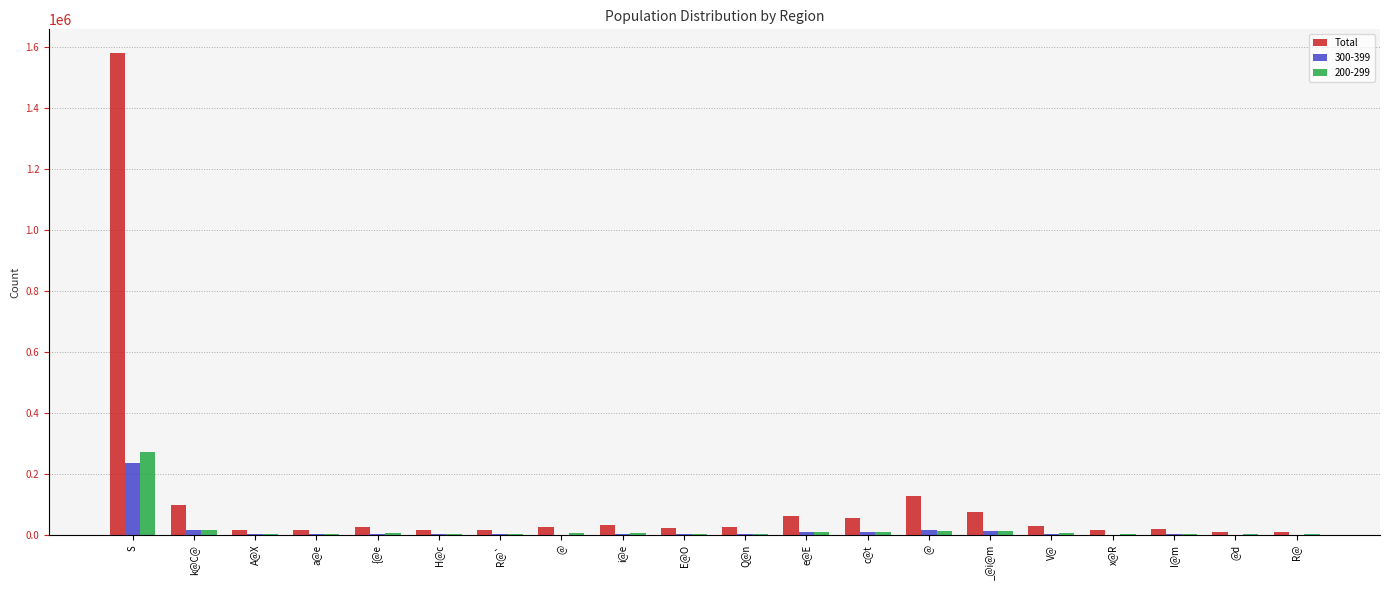

Are the bars horizontal?

No